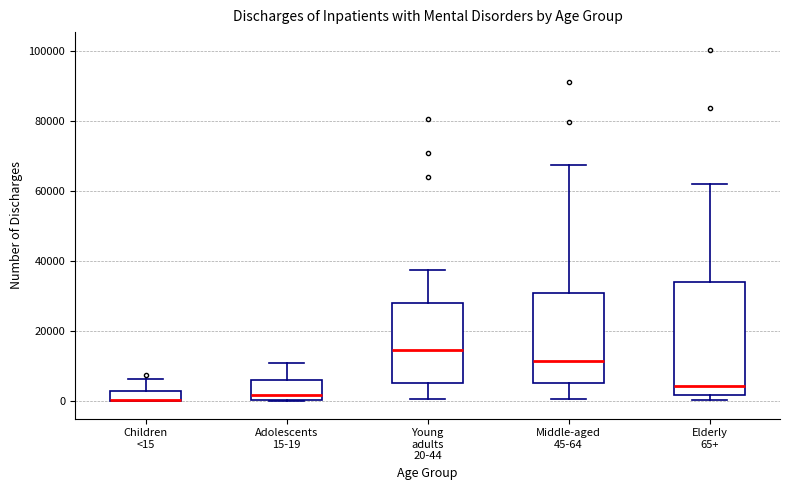

Comparing the boxes themselves (not the whiskers), which one is the tallest?

Elderly 65+